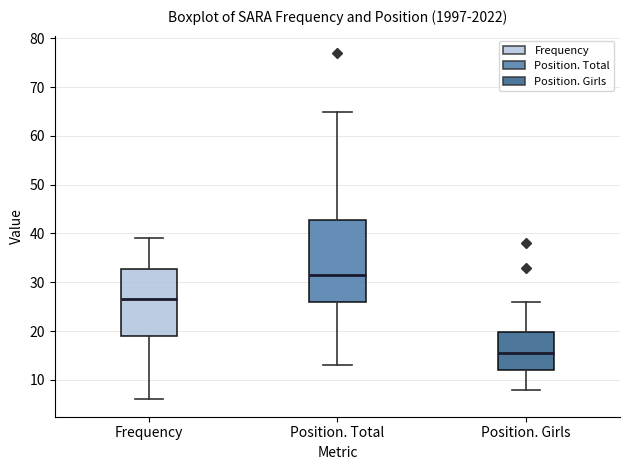

Where does the lower whisker of the box for Frequency end on the y-axis? The values are not printed on the chart, so give them approximately, as read against the axis.

6